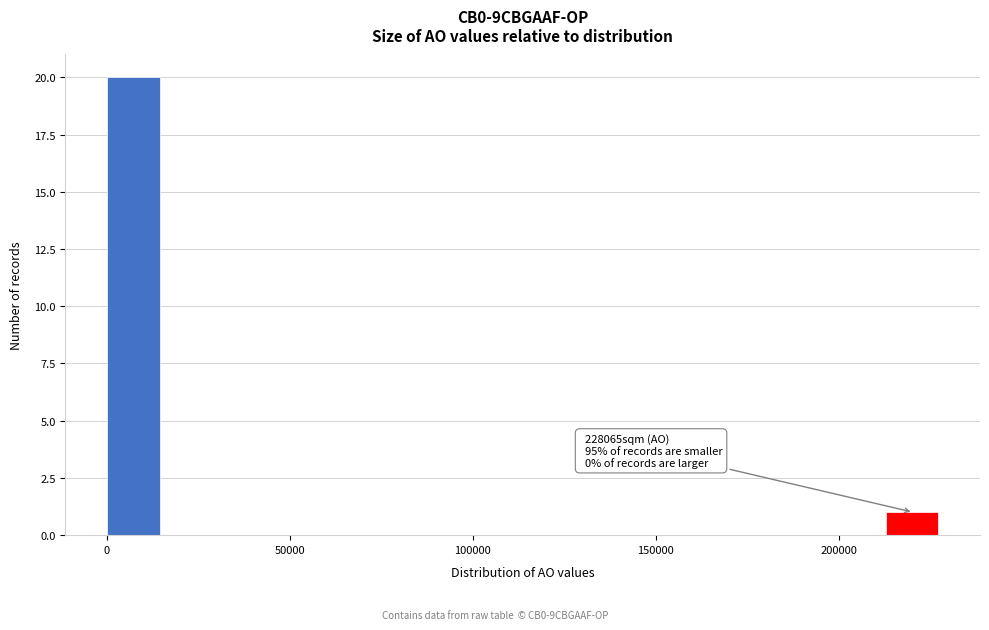

Read against the x-axis, roughly where is the centre of the tallest bar?

5000